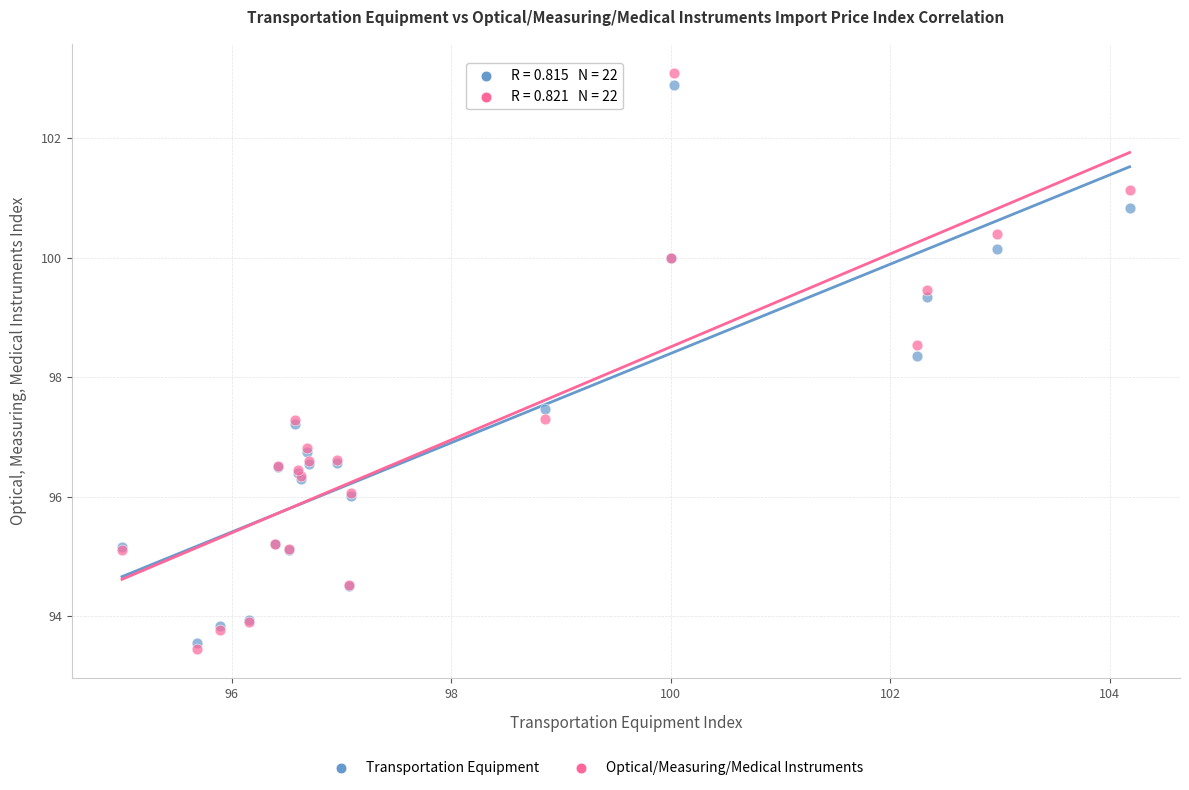

Which series contains the lowest Y value?

Optical/Measuring/Medical Instruments